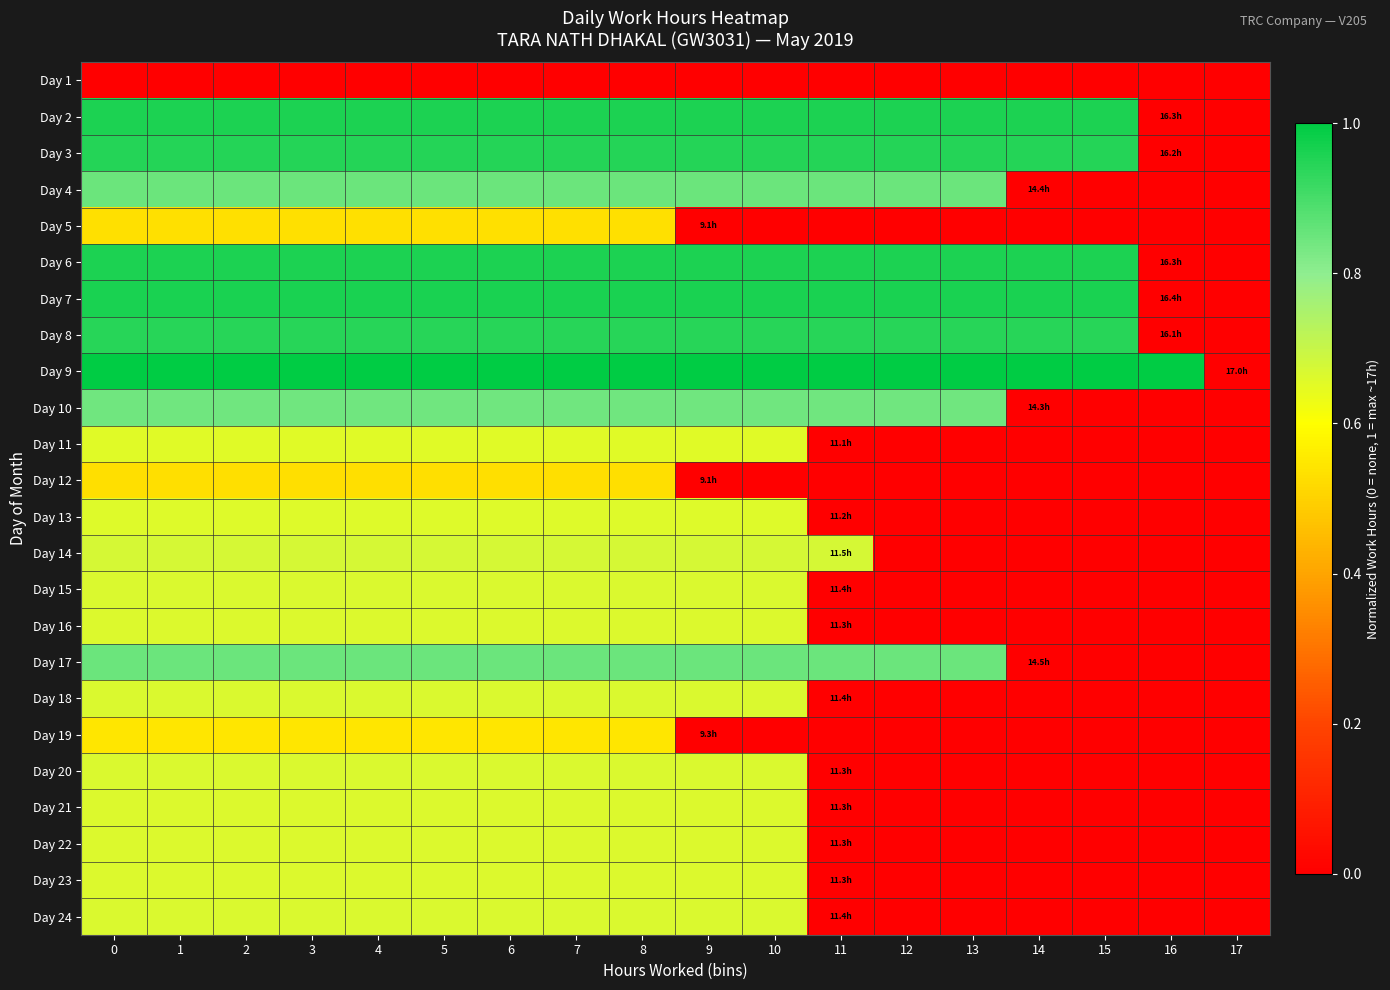

Which series has the largest total across all categories?

Day 9